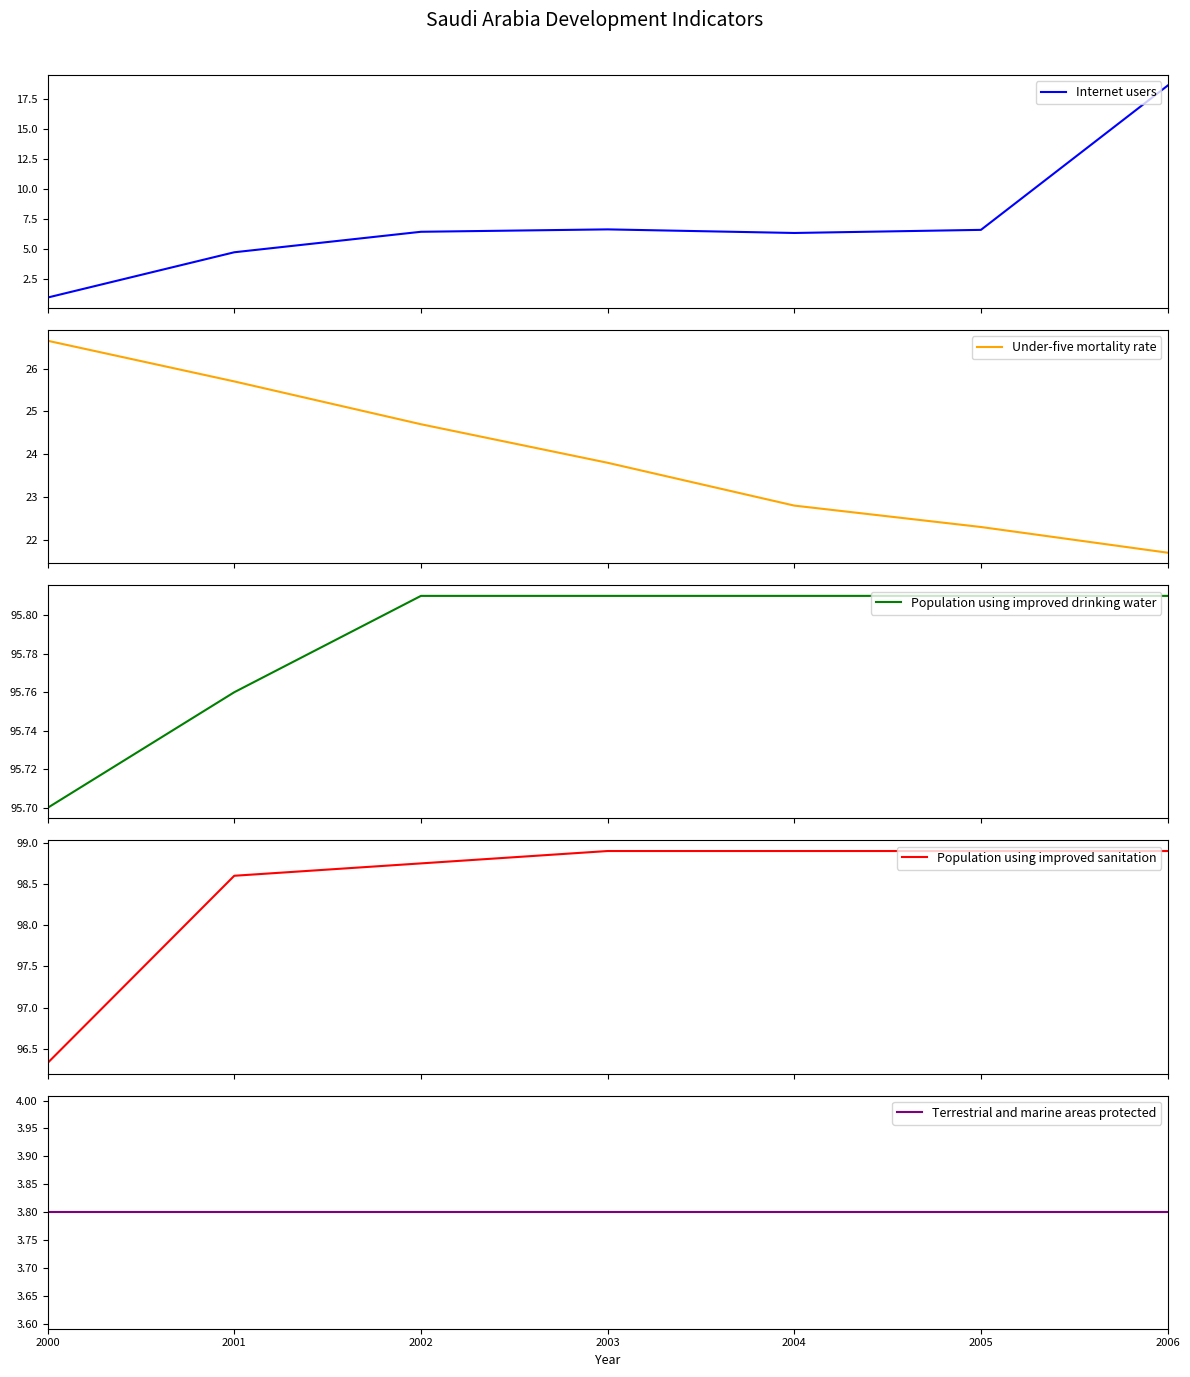

Which category has the lowest value across all series?

2000